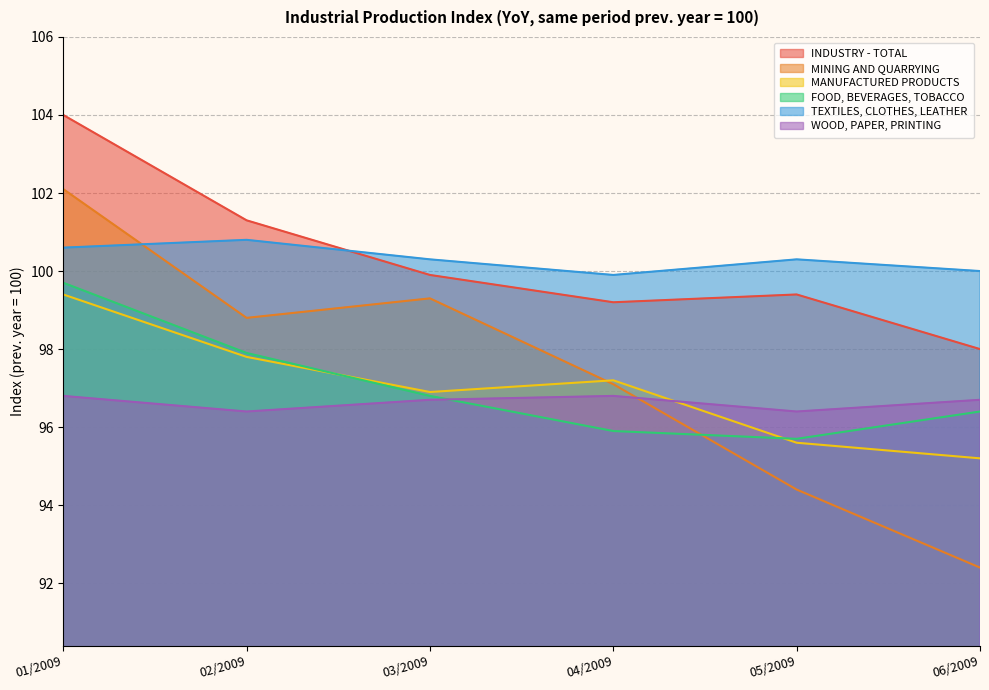

What are all the series names shown in the legend?

INDUSTRY - TOTAL, MINING AND QUARRYING, MANUFACTURED PRODUCTS, FOOD, BEVERAGES, TOBACCO, TEXTILES, CLOTHES, LEATHER, WOOD, PAPER, PRINTING